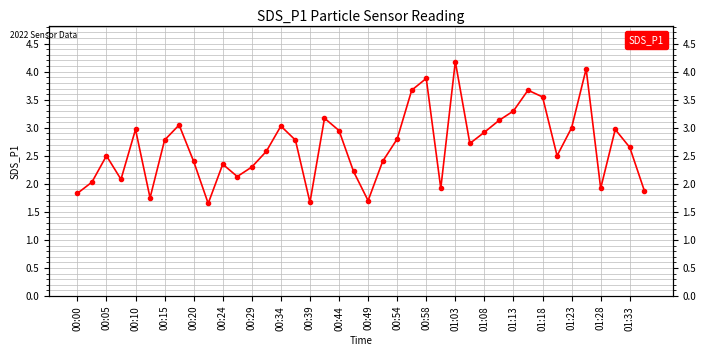

The chart shows a value of 3.3 at 01:13. True or false?

True